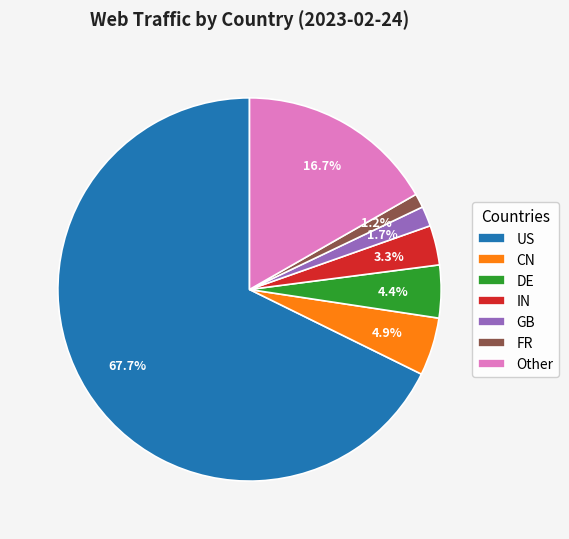

What is the largest slice in the pie chart?

US